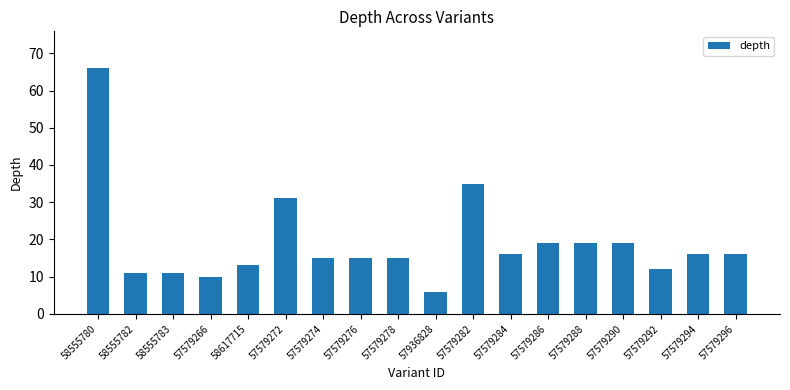

Which category has the lowest value across all series?

57936828